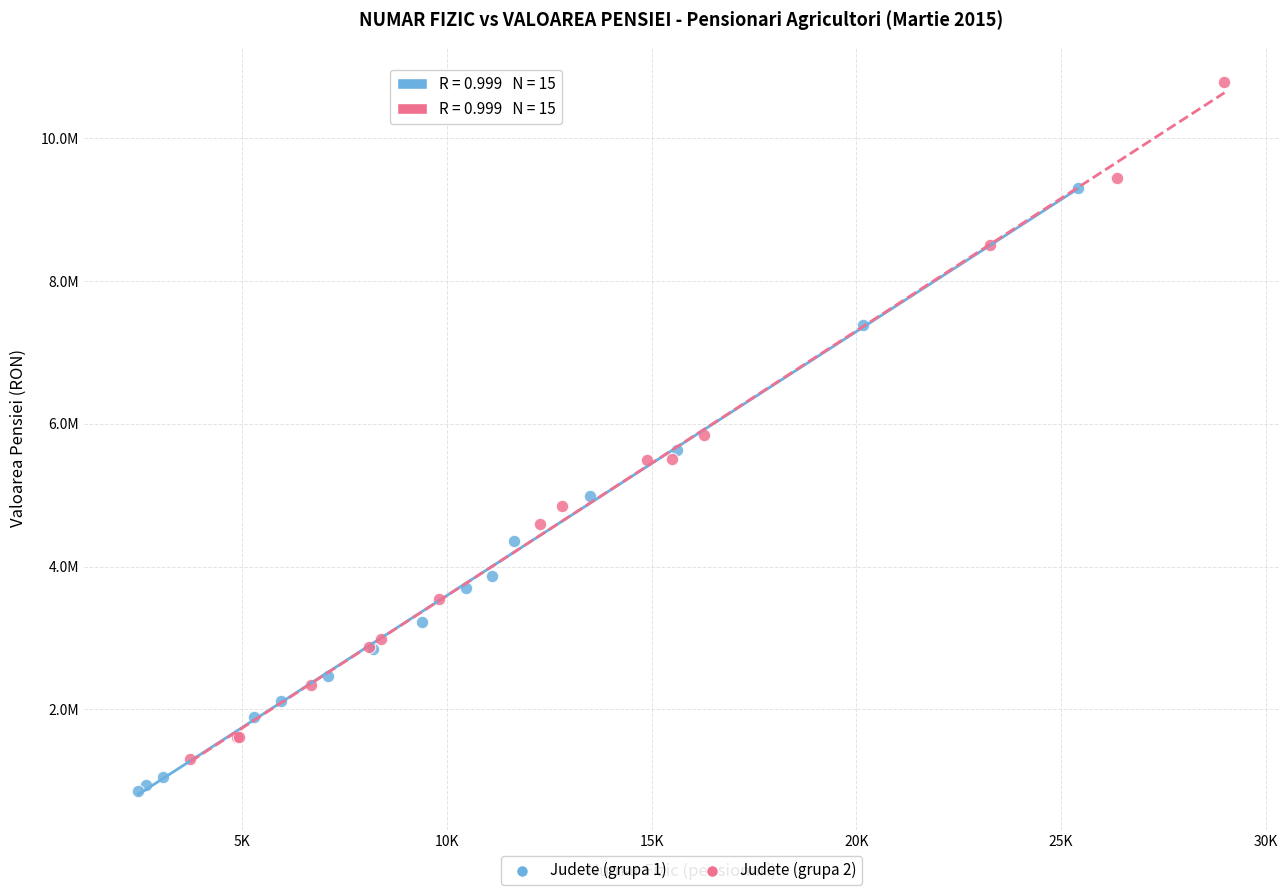

Which series has the largest Y range (max minus min)?

Judete (grupa 2)